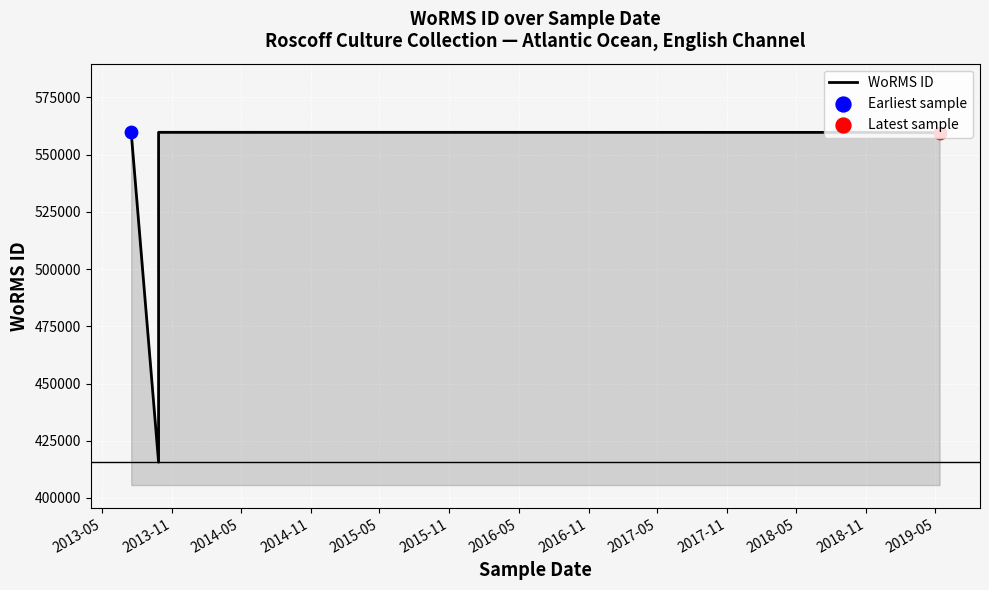

What is the change in value from 2014-05 to 2016-11?

-28